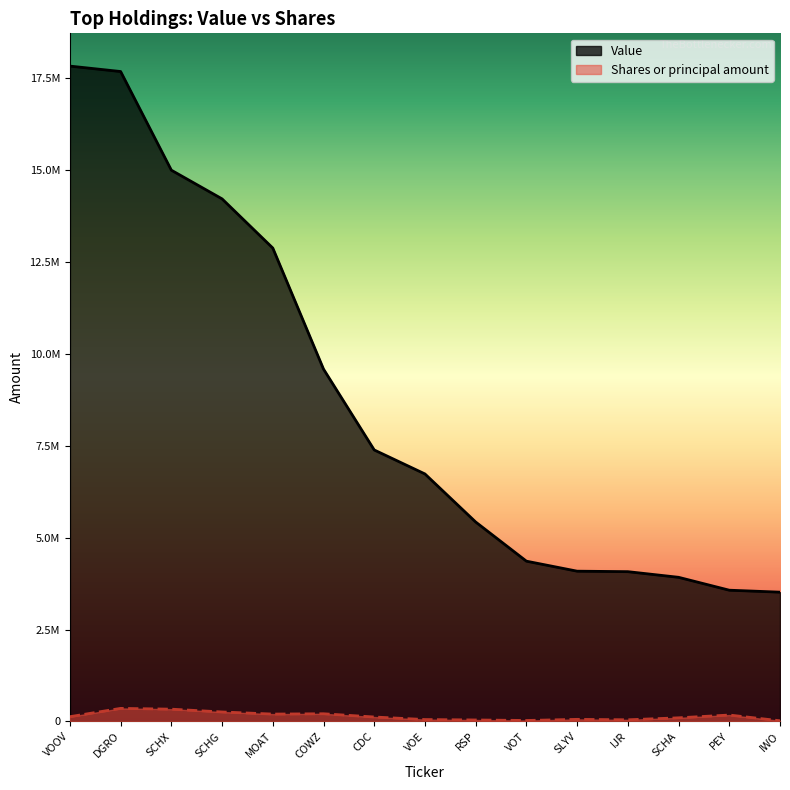

True or false: Shares or principal amount has a value of 25025 at IJR.

False